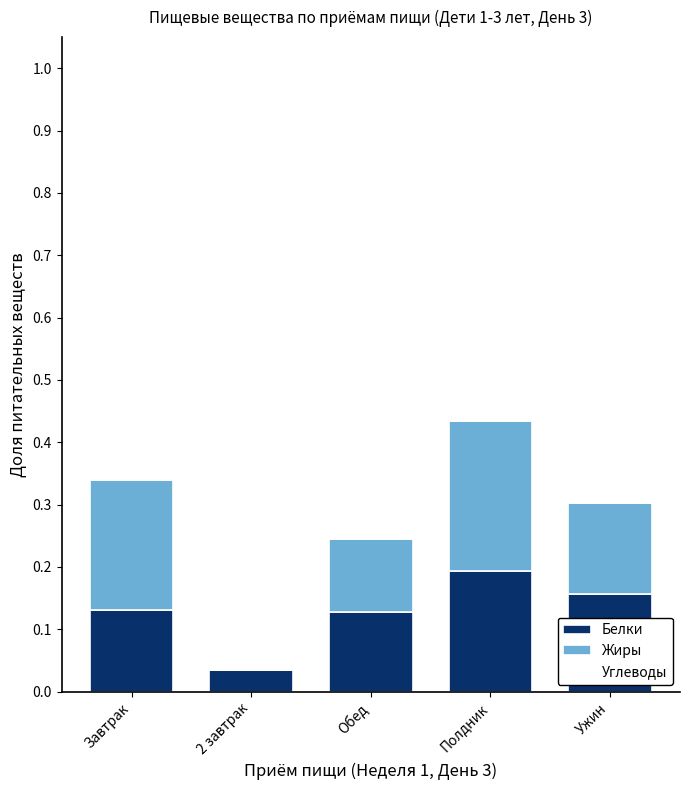

Where is Белки nearest to the value 0?

2 завтрак